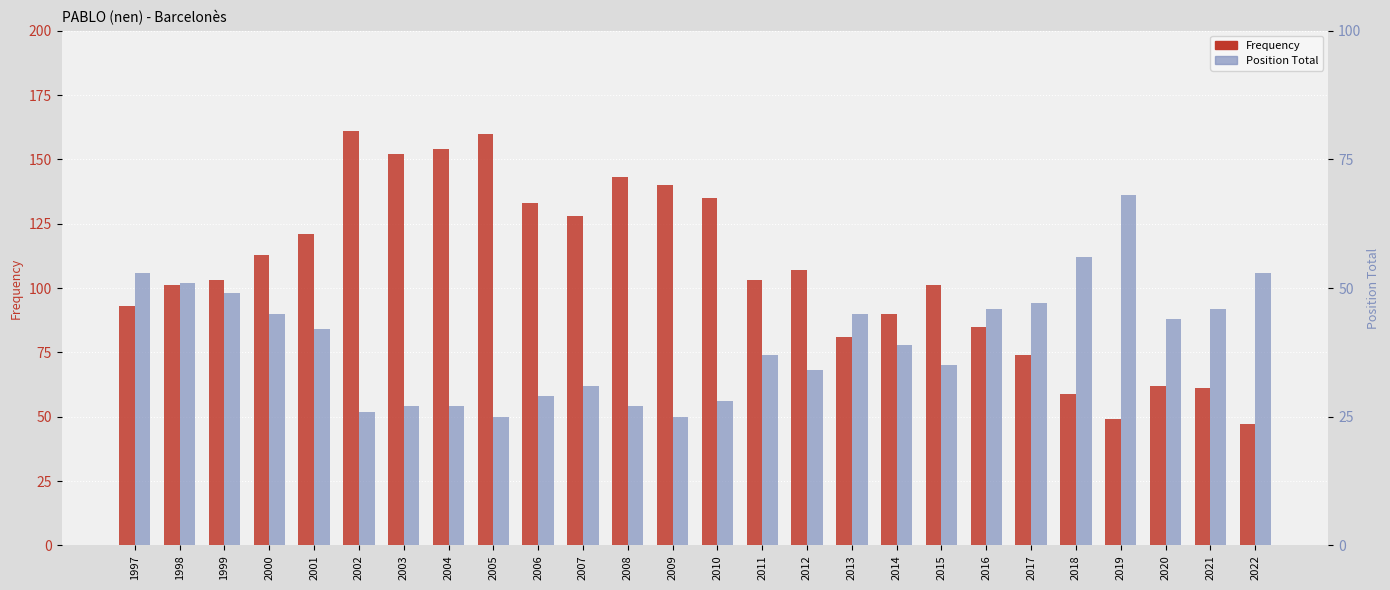

Where is Frequency nearest to the value 104?

1999